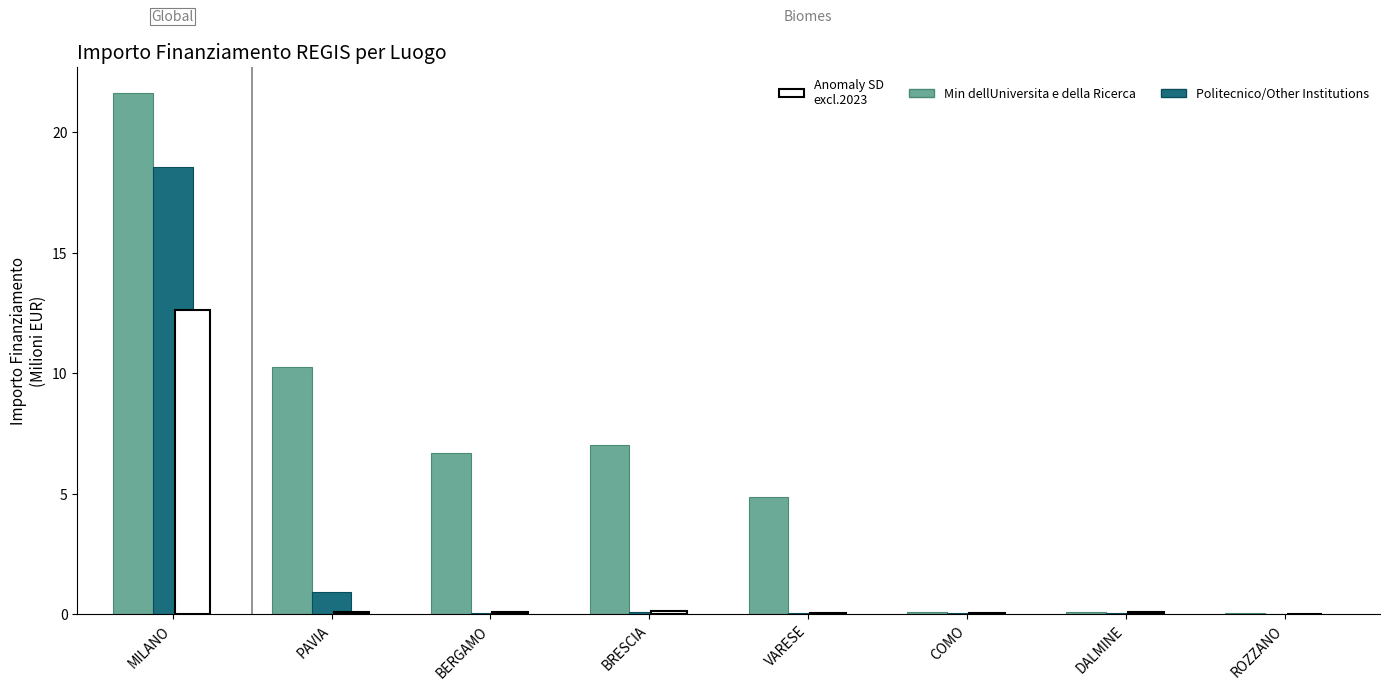

Is it true that Min dellUniversita e della Ricerca equals 10.3 at PAVIA?

True